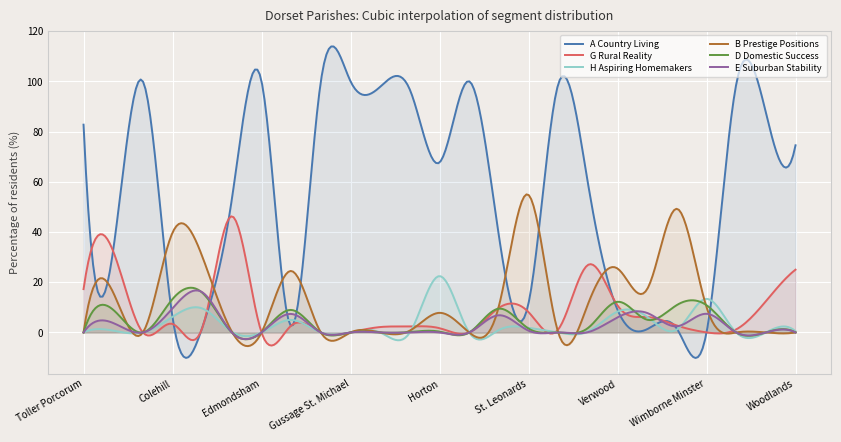

What is the average value of the G Rural Reality series?

8.3